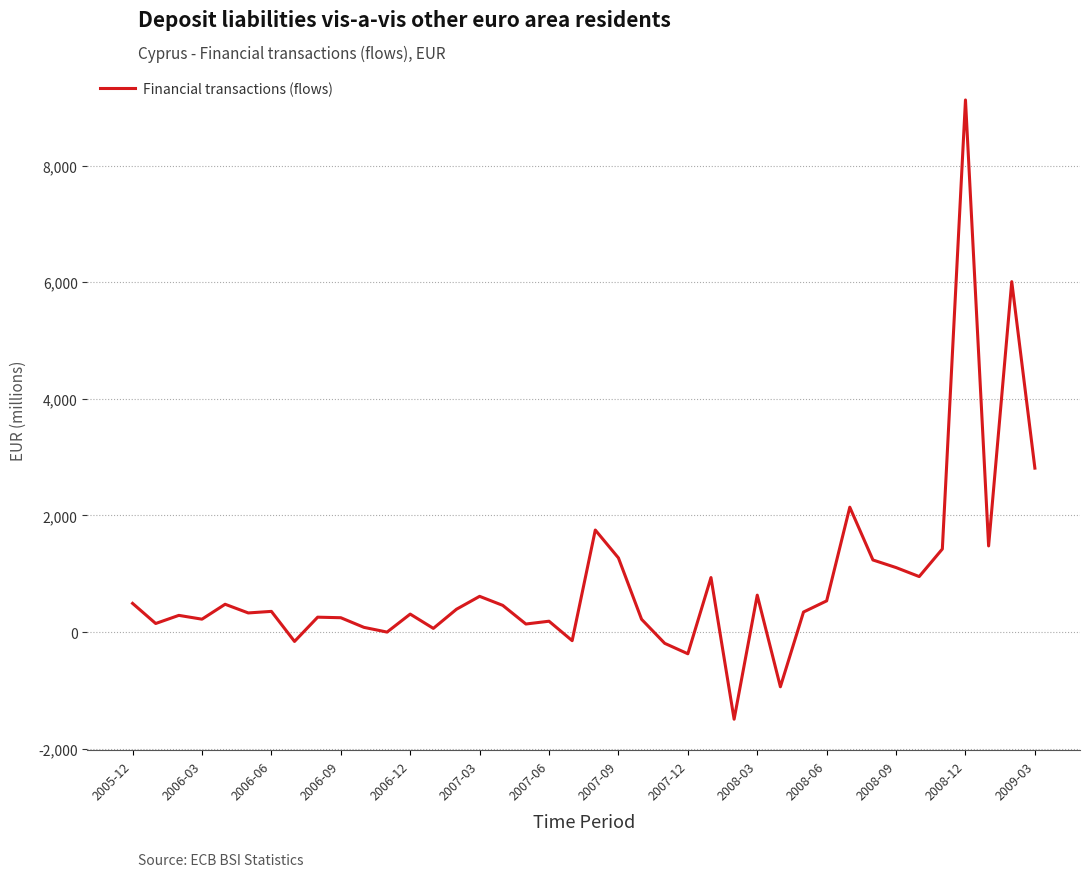

What is the greatest value displayed?

9125.4